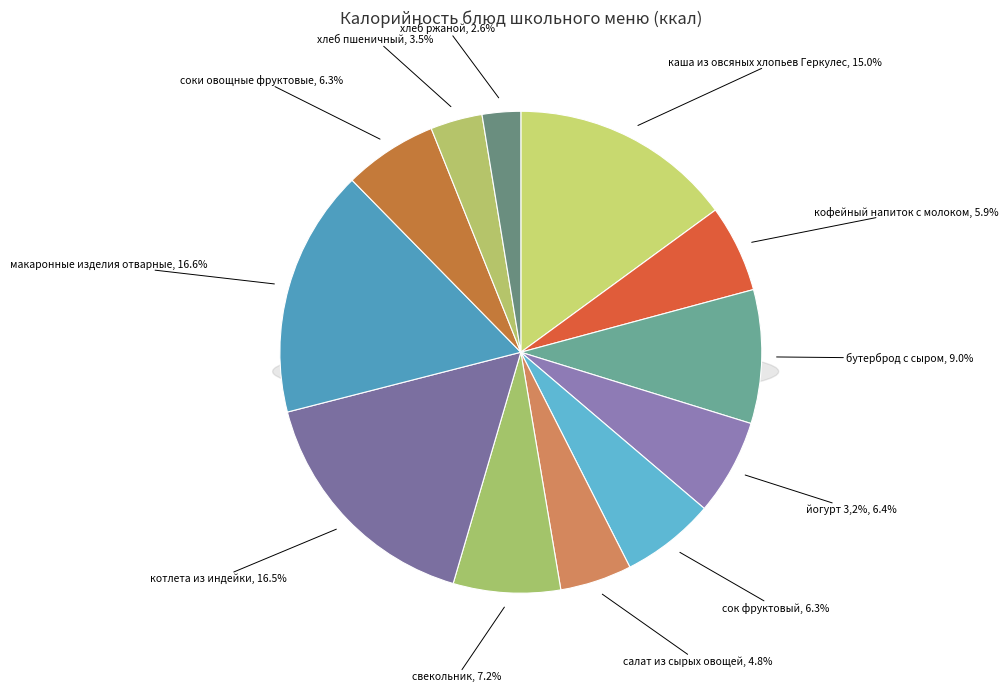

To the nearest percent, what is the combined percentage of каша из овсяных хлопьев Геркулес and кофейный напиток с молоком?

21%